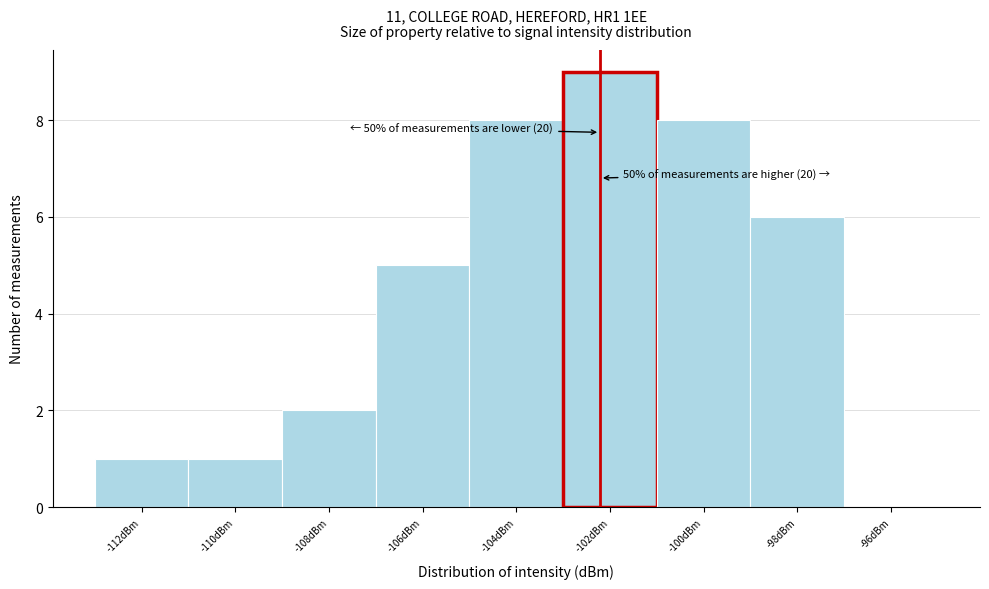

Reading left to right, what are all the values shown in this chart?

-112dBm=1	-110dBm=1	-108dBm=2	-106dBm=5	-104dBm=8	-102dBm=9	-100dBm=8	-98dBm=6	-96dBm=0